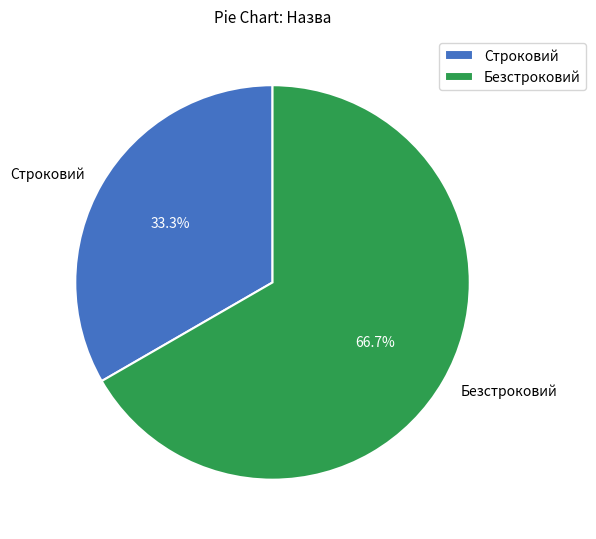

How many slices are in this pie chart?

2